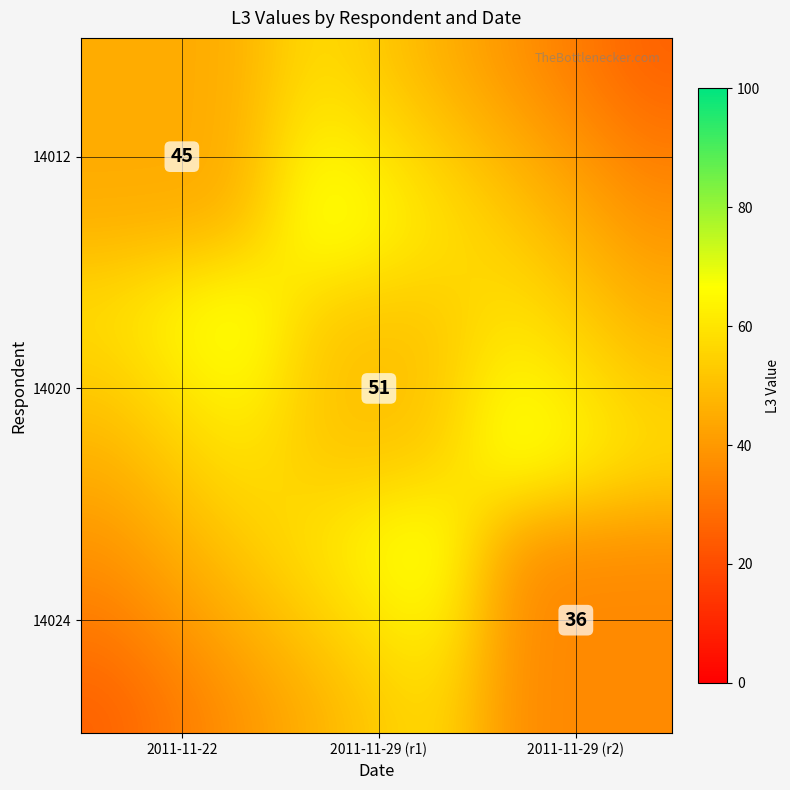

Which series has the largest total across all categories?

14020